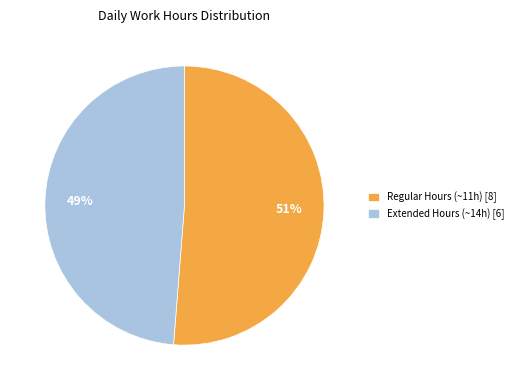

How many segments does this pie chart have?

2